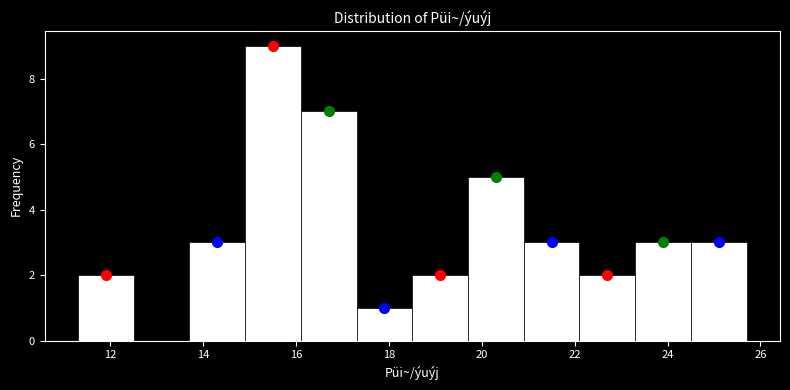

Reading left to right, transcribe this chart: for each bar, give the range it covers on the x-axis and its height. Neither the bar edges nor the heights are printed on the chart, so give them approximately, as read against the axes.

11.3 to 12.5: 2
12.5 to 13.7: 0
13.7 to 14.9: 3
14.9 to 16.1: 9
16.1 to 17.3: 7
17.3 to 18.5: 1
18.5 to 19.7: 2
19.7 to 20.9: 5
20.9 to 22.1: 3
22.1 to 23.3: 2
23.3 to 24.5: 3
24.5 to 25.7: 3